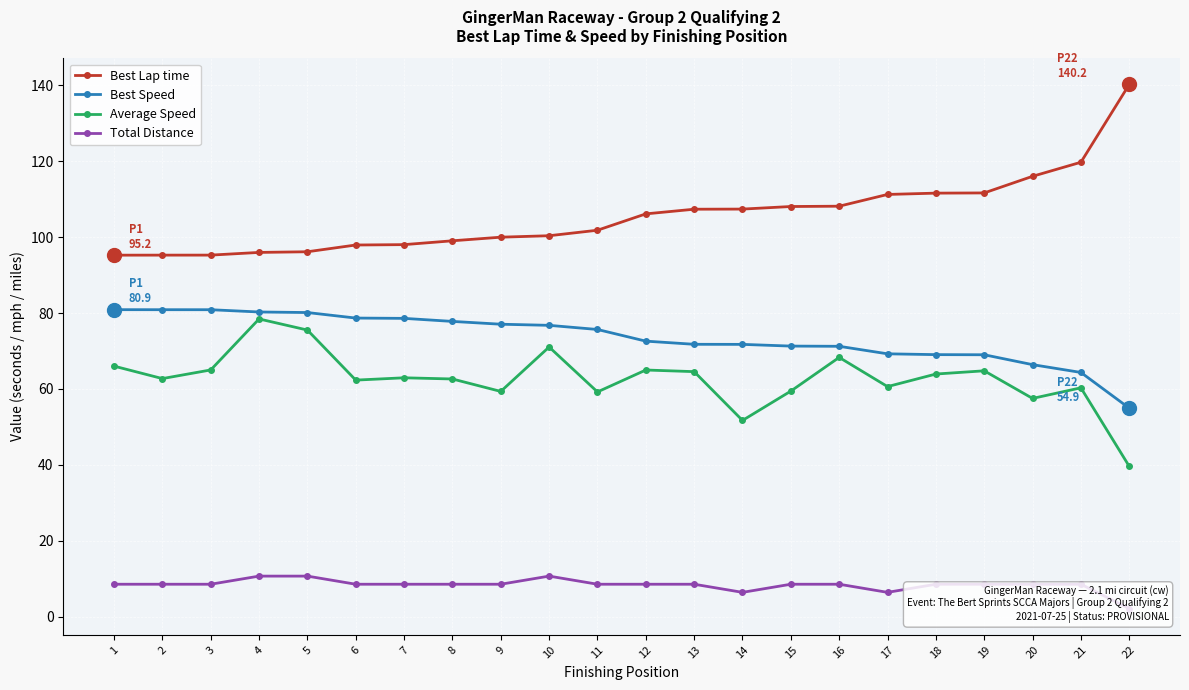

Which series has the largest total across all categories?

Best Lap time